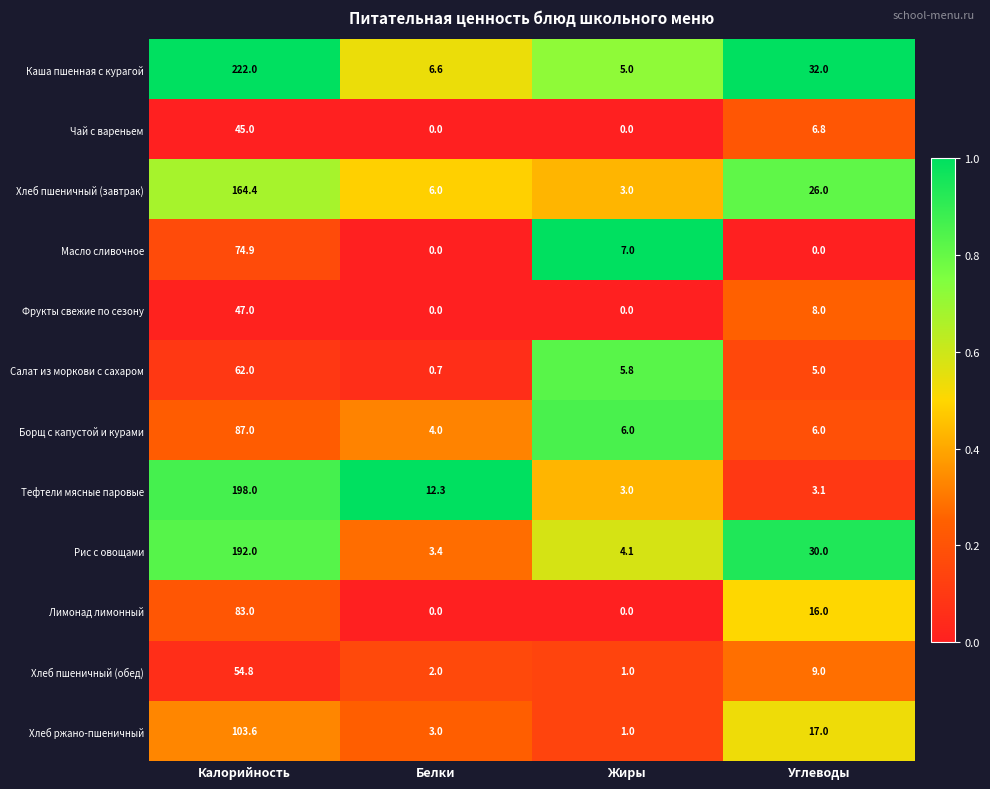

Which series changed the most between Калорийность and Белки?

Каша пшенная с курагой